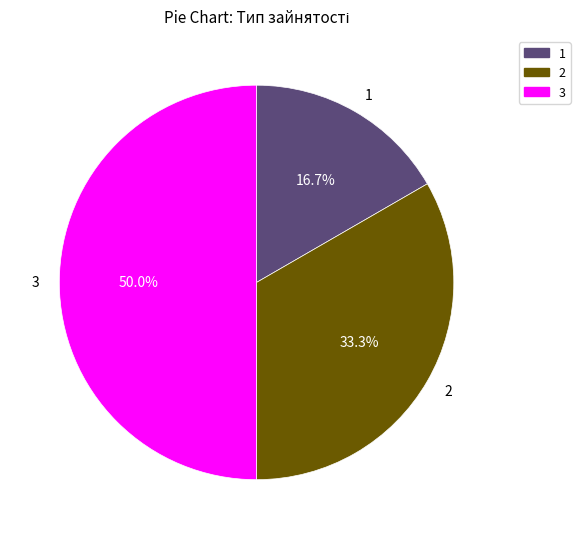

To the nearest percent, what is the average slice percentage?

33%